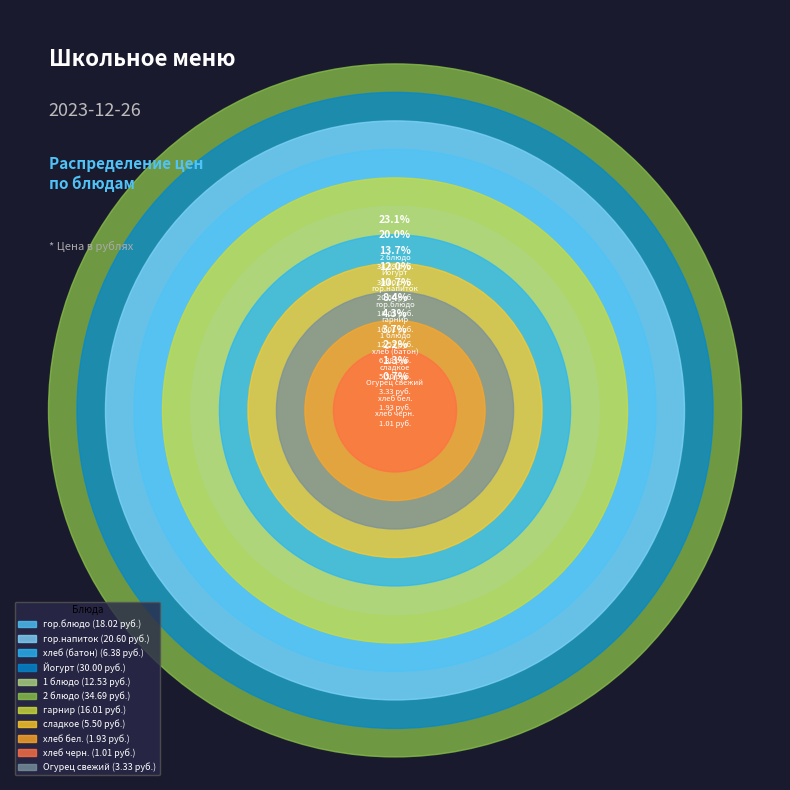

To the nearest percent, what percentage of the pie is хлеб (батон)?

4%